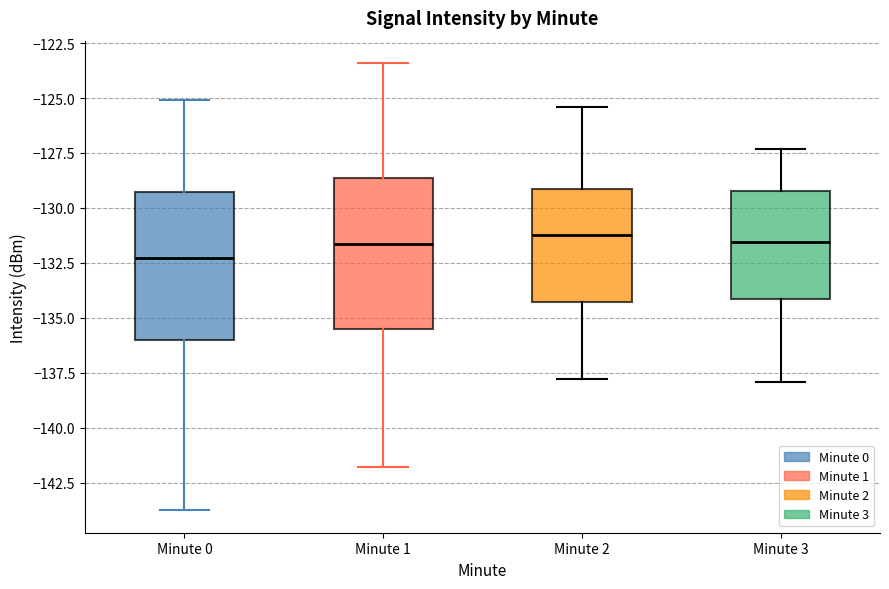

Reading left to right, transcribe this box plot: for each box, give where its median line is, the range the box spans, and where its two whiskers end, as read against the y-axis. The values are not printed on the chart, so give them approximately, as read against the axis.

Minute 0: median -132.5, box -136.0 to -129.5, whiskers -144.0 to -125.0
Minute 1: median -131.5, box -135.5 to -128.5, whiskers -142.0 to -123.5
Minute 2: median -131.0, box -134.5 to -129.0, whiskers -138.0 to -125.5
Minute 3: median -131.5, box -134.0 to -129.0, whiskers -138.0 to -127.5